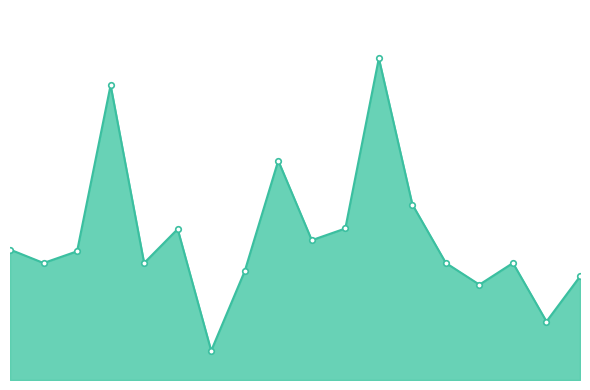

Does the chart have visible grid lines?

No